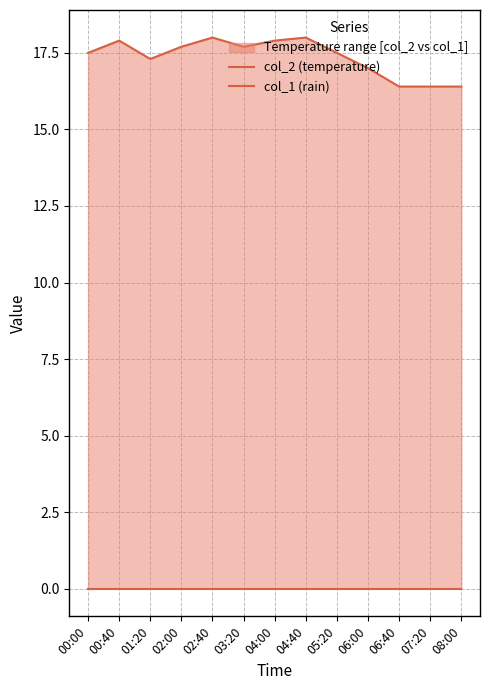

Rank the series by their average value, from highest to lowest.

col_2 (temperature), col_1 (rain)